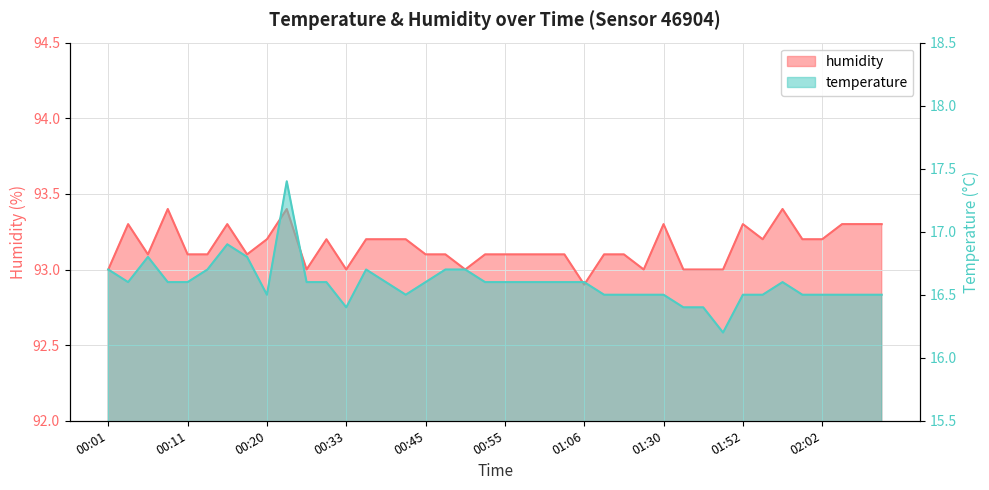

Where is the first local maximum for temperature?

00:06